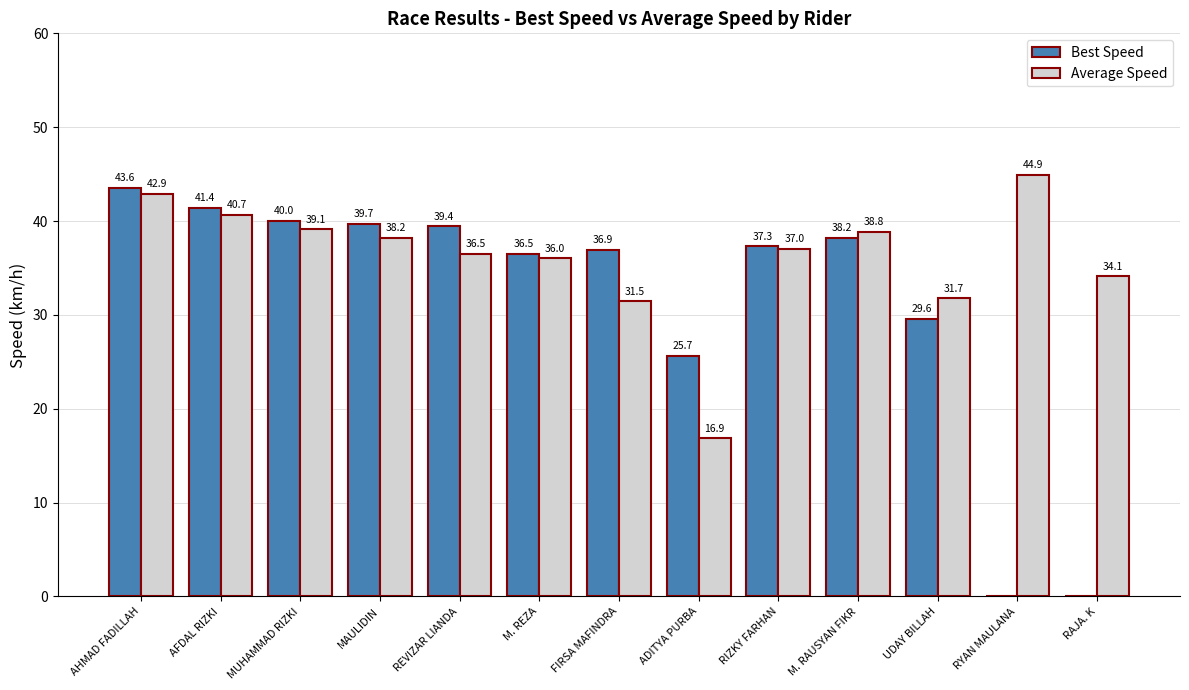

Which category has the highest value in the Best Speed series?

AHMAD FADILLAH